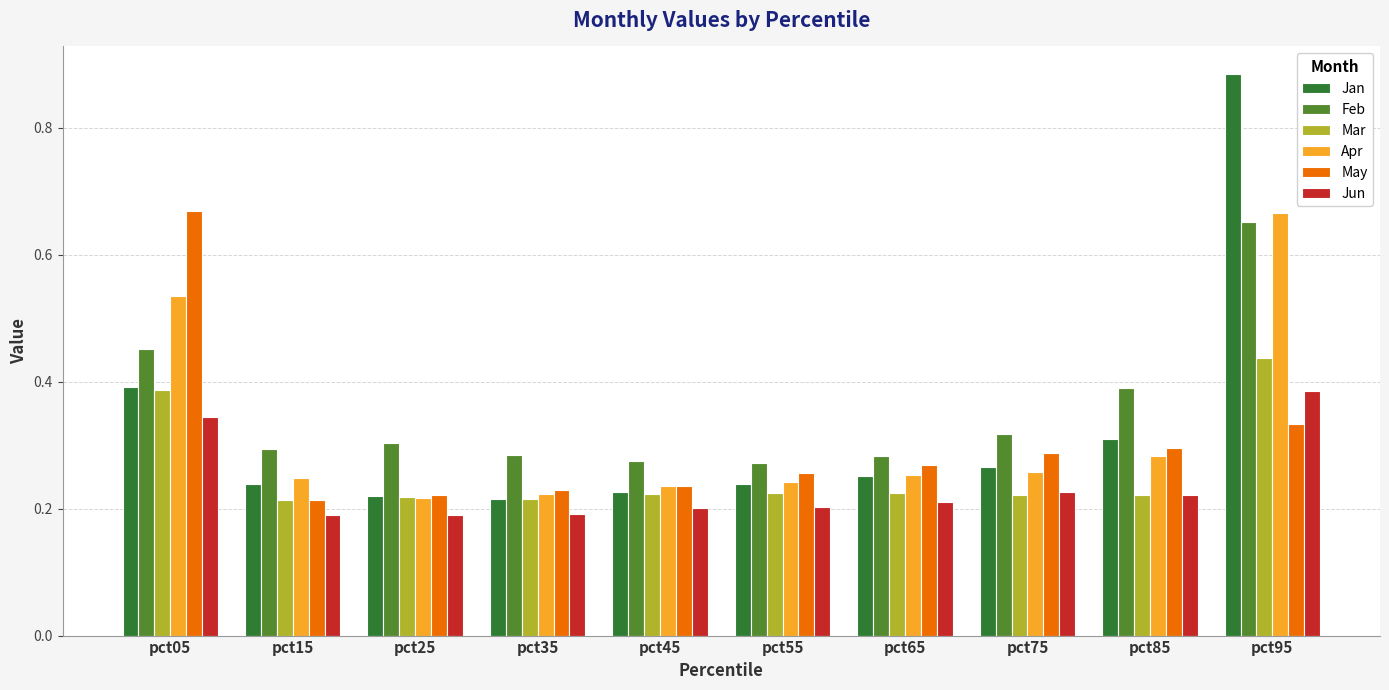

Which series has the widest spread of values?

Jan